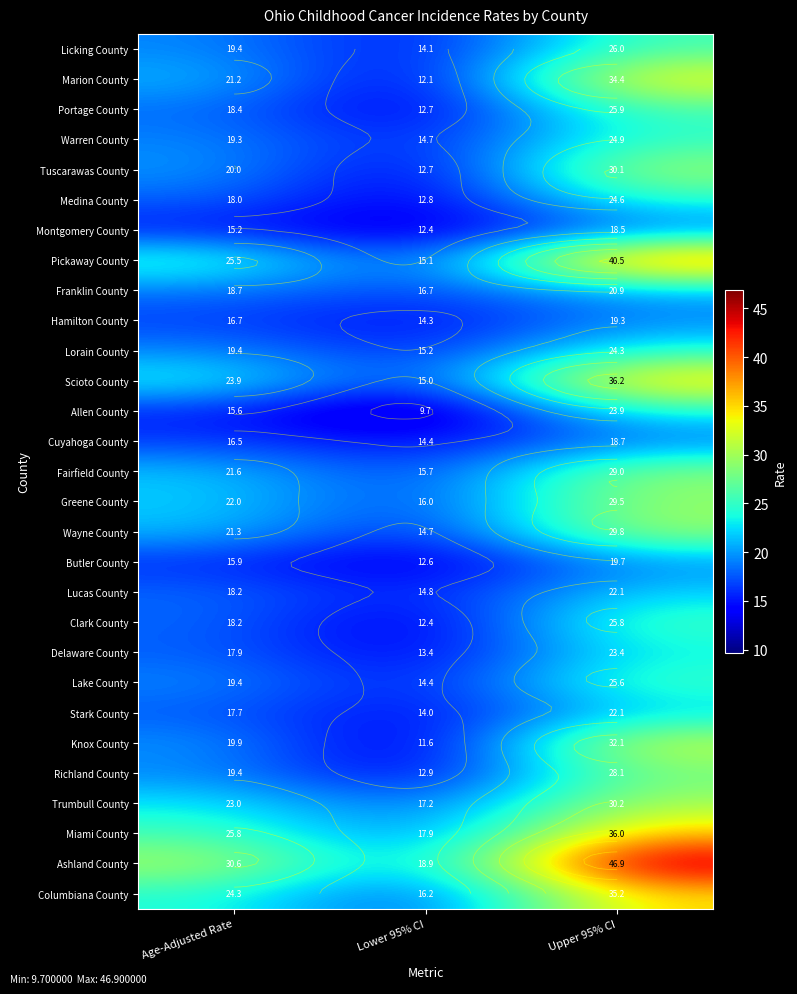

Rank the series by their maximum value, from lowest to highest.

Montgomery County, Cuyahoga County, Hamilton County, Butler County, Franklin County, Lucas County, Stark County, Delaware County, Allen County, Lorain County, Medina County, Warren County, Lake County, Clark County, Portage County, Licking County, Richland County, Fairfield County, Greene County, Wayne County, Tuscarawas County, Trumbull County, Knox County, Marion County, Columbiana County, Miami County, Scioto County, Pickaway County, Ashland County